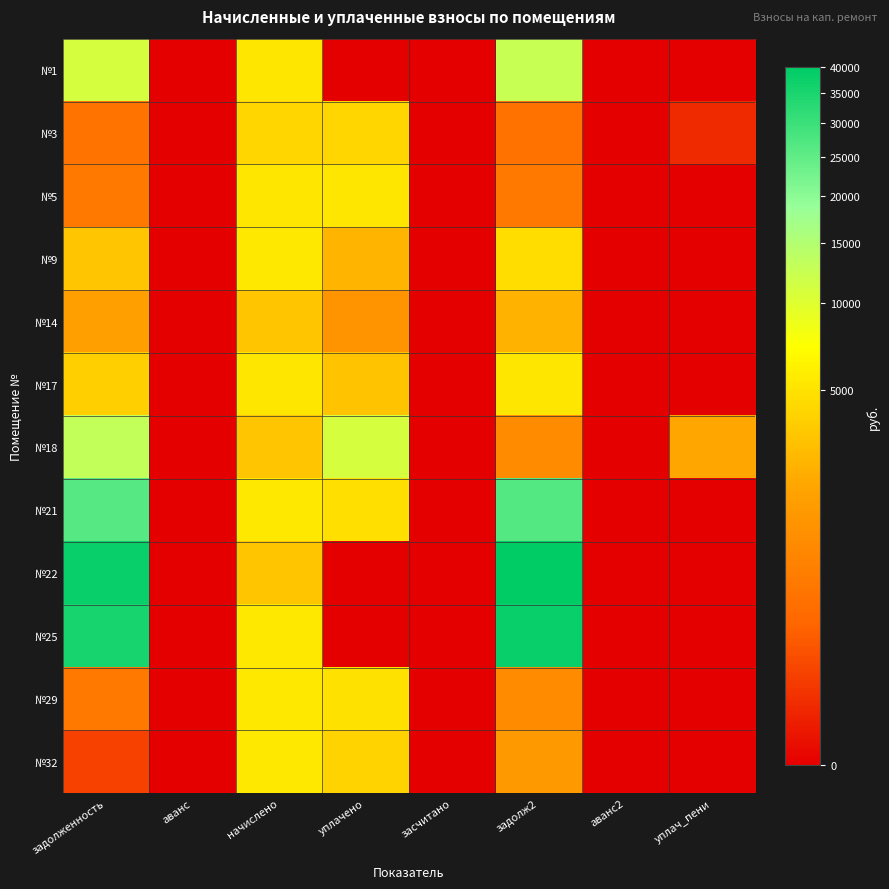

Which series has the largest total across all categories?

№22